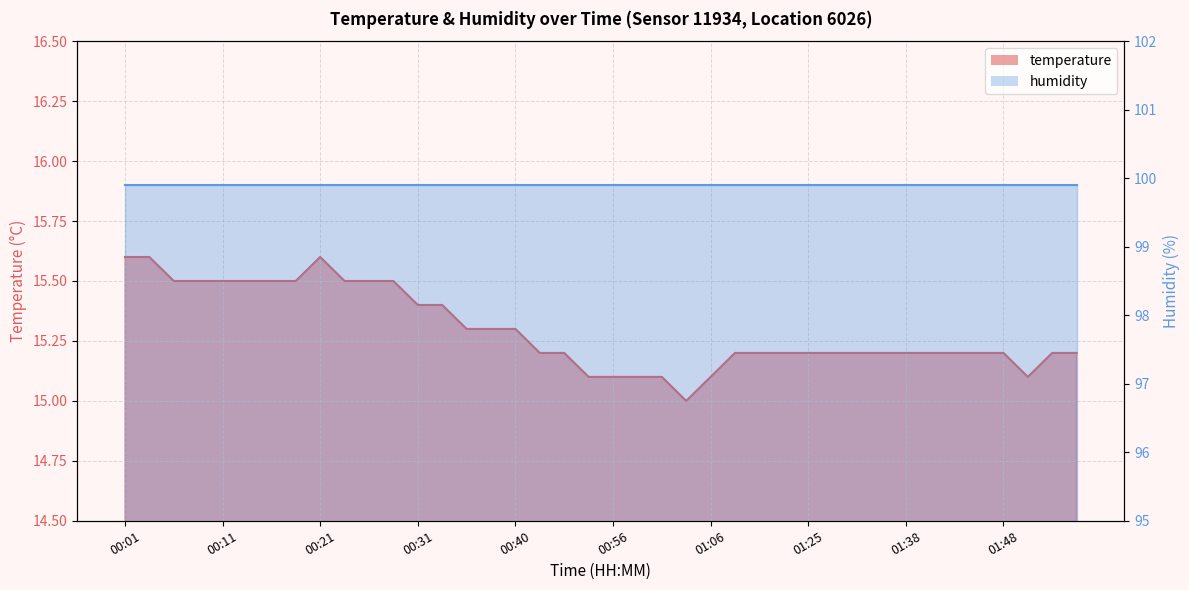

Between 01:14 and 01:51, which is larger?

01:14